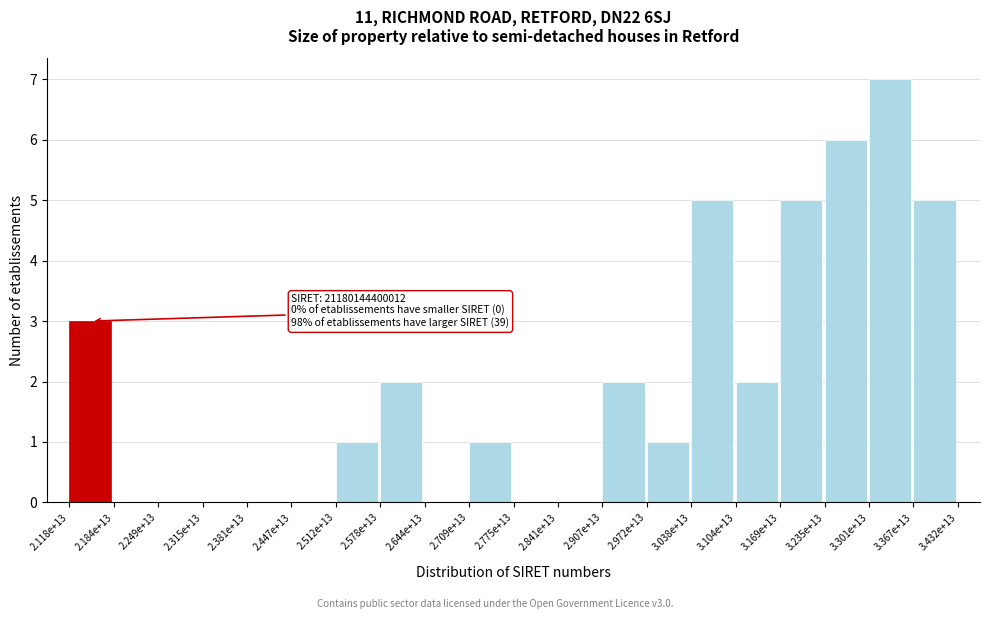

Reading left to right, transcribe all the data shown in this chart.

2.118e+13=3	2.184e+13=0	2.249e+13=0	2.315e+13=0	2.381e+13=0	2.447e+13=0	2.512e+13=1	2.578e+13=2	2.644e+13=0	2.709e+13=1	2.775e+13=0	2.841e+13=0	2.907e+13=2	2.972e+13=1	3.038e+13=5	3.104e+13=2	3.169e+13=5	3.235e+13=6	3.301e+13=7	3.367e+13=5